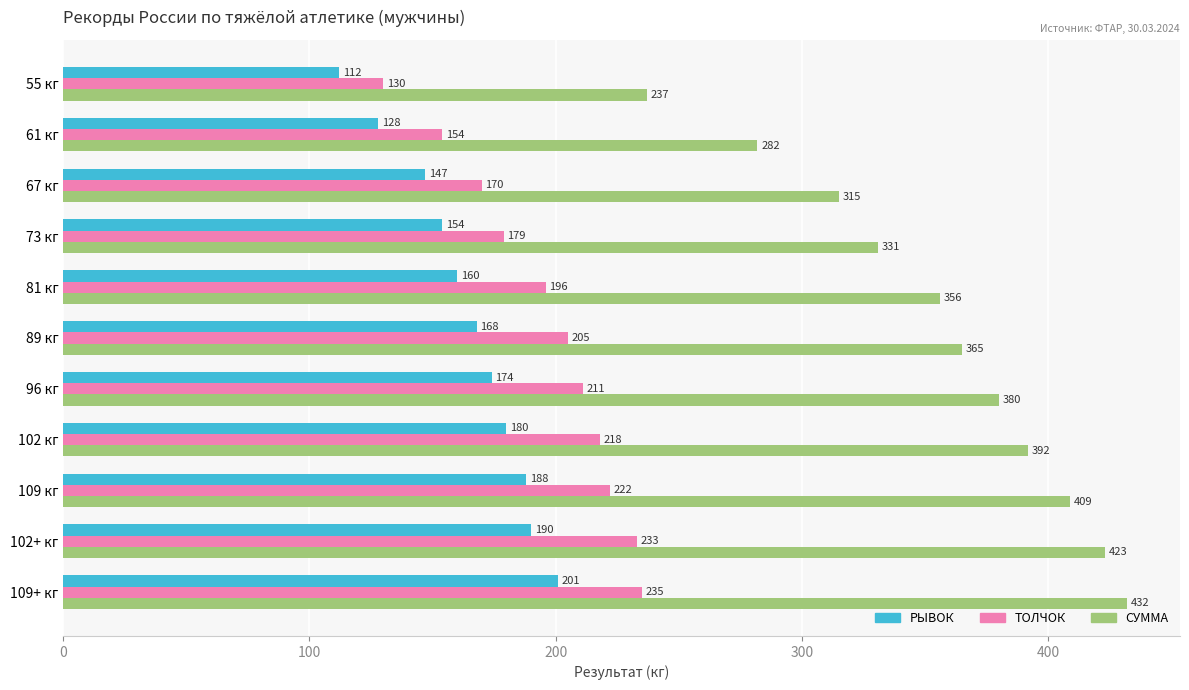

What is the sum of all СУММА values?

3922